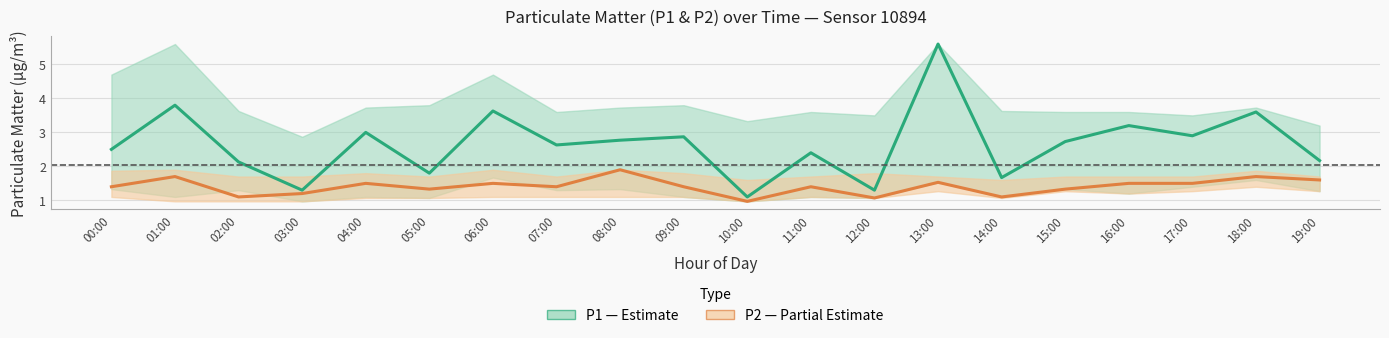

Rank the series at 19:00 from highest to lowest value.

P1 (Estimate), P2 (Partial)